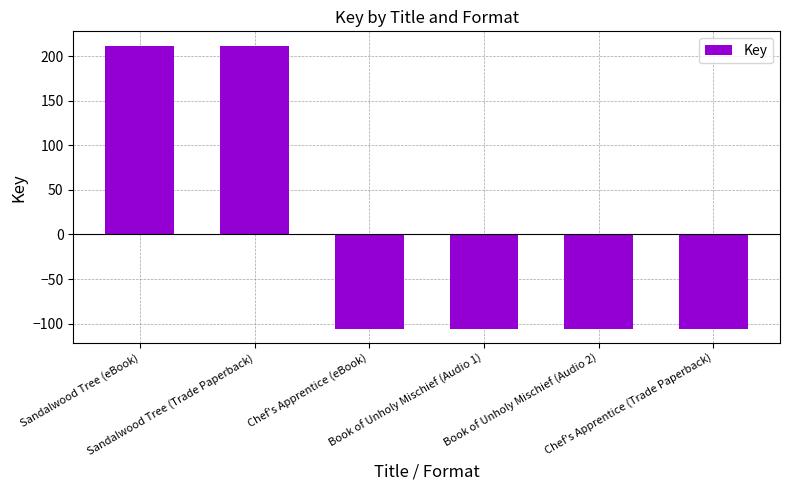

What position from the left is Book of Unholy Mischief (Audio 2)?

5